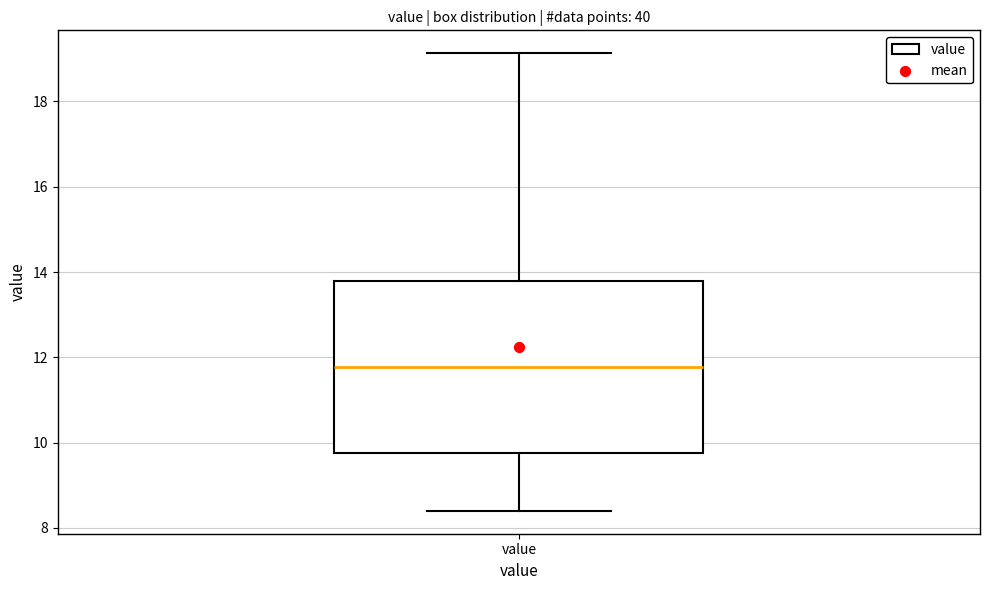

Read this box plot against the y-axis: the position of the median line, the range covered by the box, and the ends of both whiskers. The values are not printed on the chart, so give them approximately, as read against the axis.

median 11.8, box 9.8 to 13.8, whiskers 8.4 to 19.2